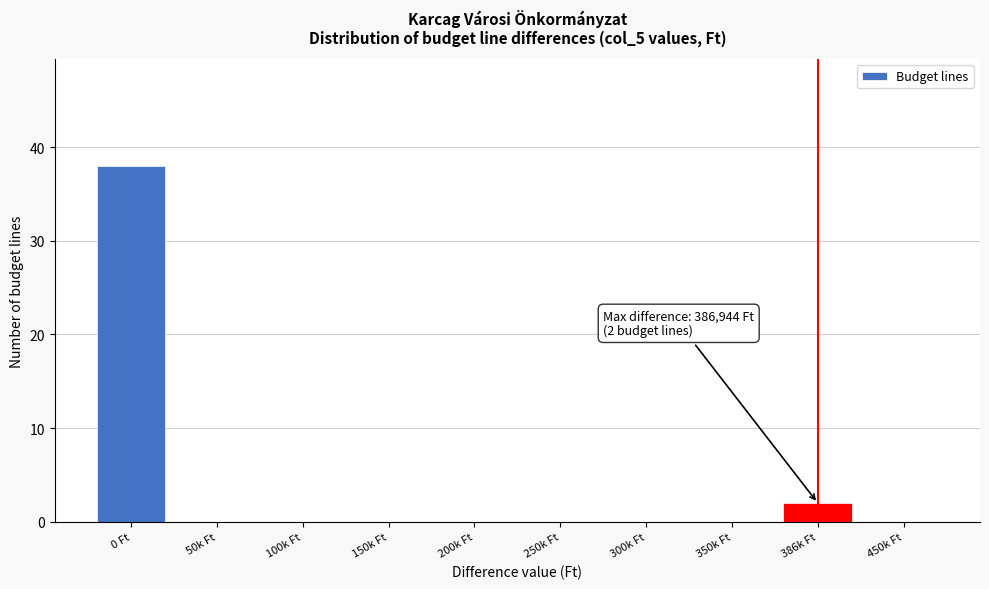

Reading left to right, list all the values displayed in this chart.

0 Ft=38	50k Ft=0	100k Ft=0	150k Ft=0	200k Ft=0	250k Ft=0	300k Ft=0	350k Ft=0	386k Ft=2	450k Ft=0